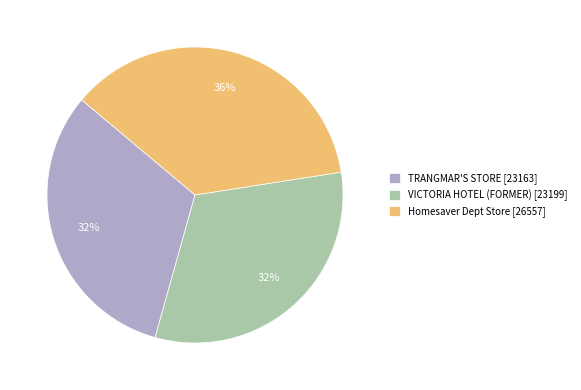

The VICTORIA HOTEL (FORMER) [23199] slice represents 41% of the pie. True or false?

False